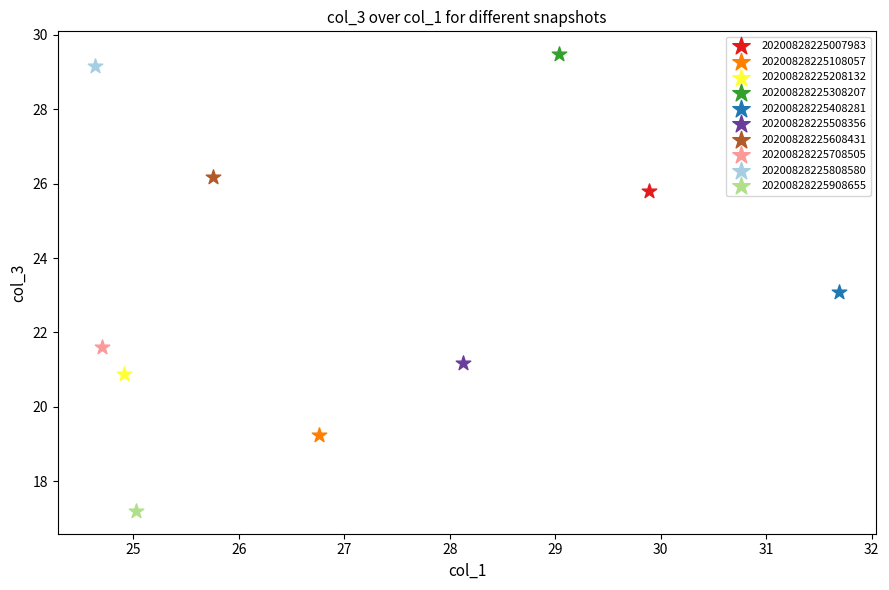

What are all the series names shown in the legend?

20200828225007983, 20200828225108057, 20200828225208132, 20200828225308207, 20200828225408281, 20200828225508356, 20200828225608431, 20200828225708505, 20200828225808580, 20200828225908655